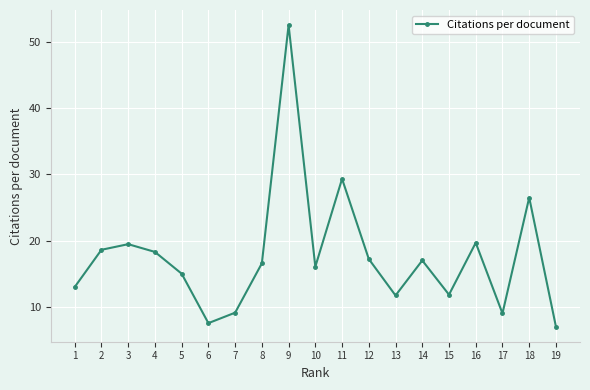

The value at 19 is 3.1. True or false?

False